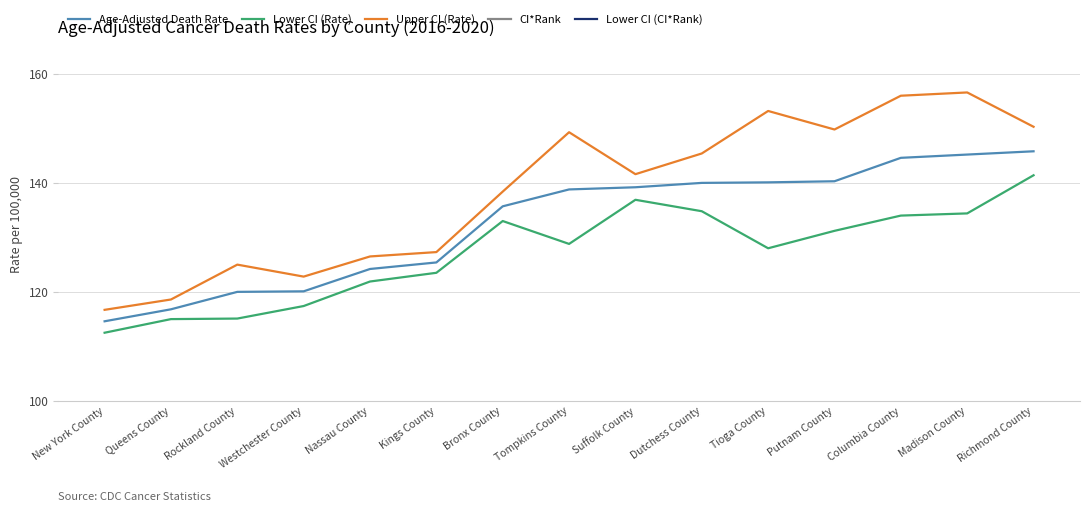

What position from the left is Kings County?

6